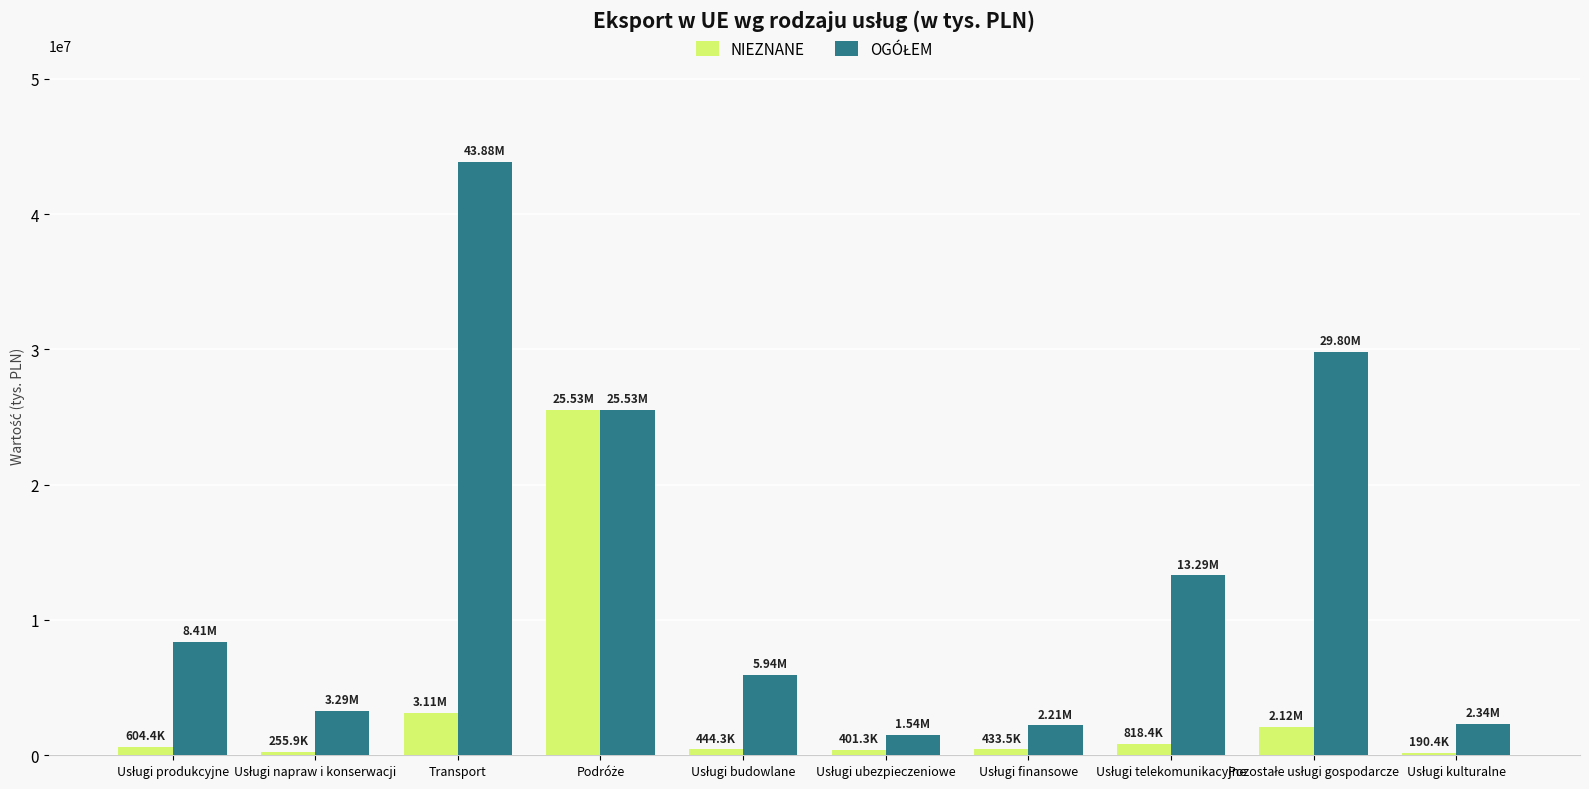

What is the spread (max minus min) of values at Transport?

40765329.8